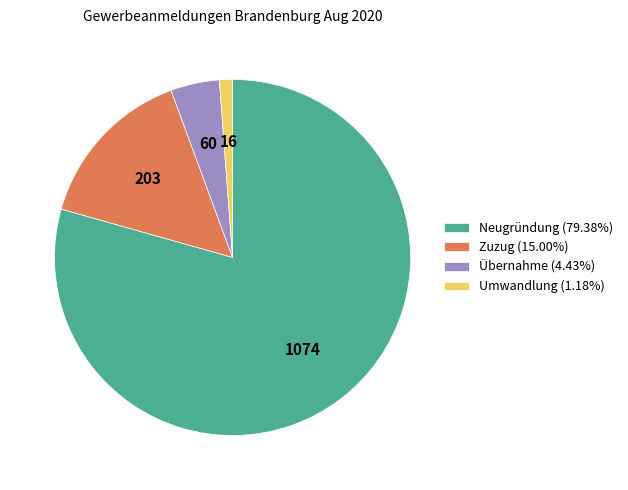

What is the largest slice in the pie chart?

Neugründung